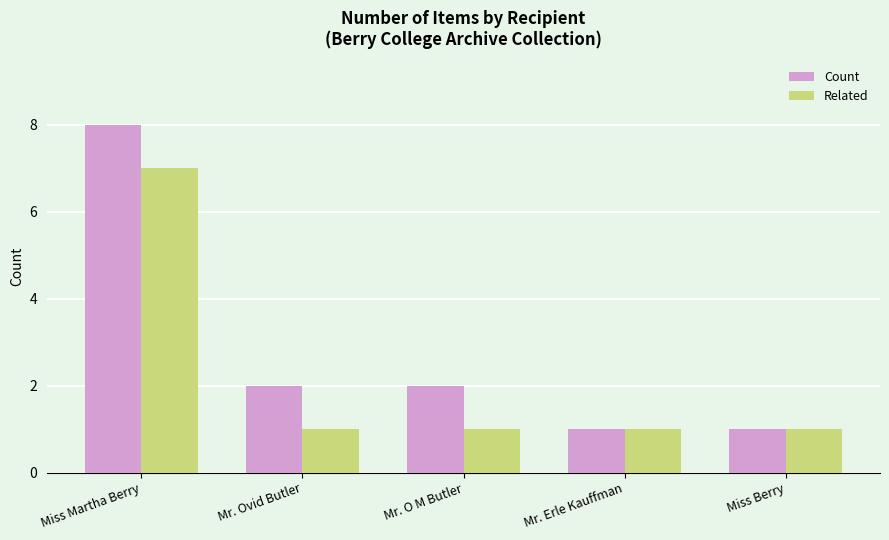

Which series has the largest range (max minus min)?

Count